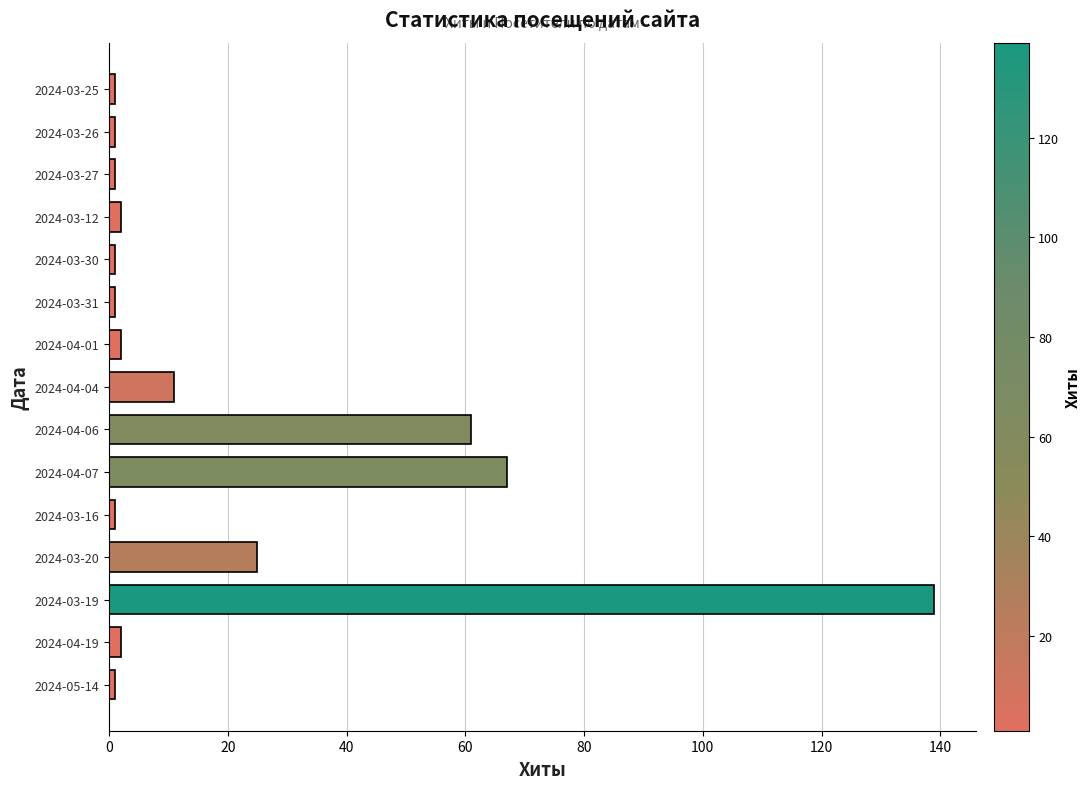

Approximately how many times larger is the value at 2024-04-06 compared to 2024-03-19?

0.4